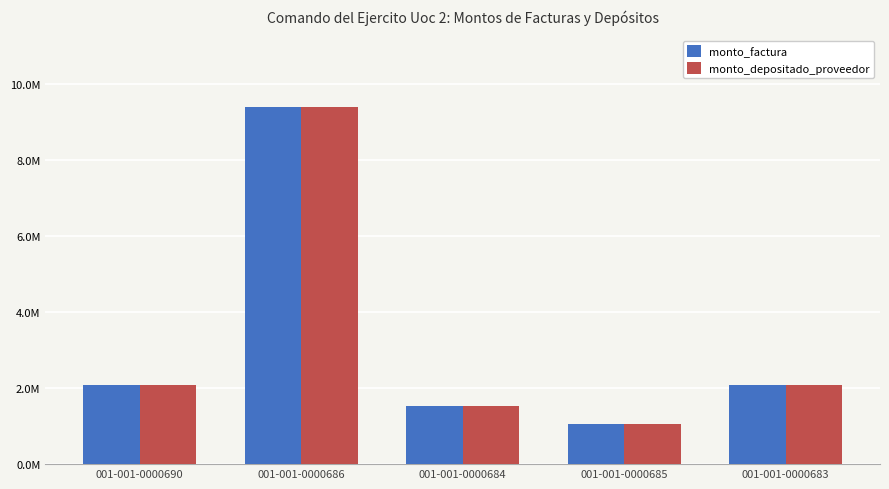

What is the highest value of the monto_depositado_proveedor series?

9409500